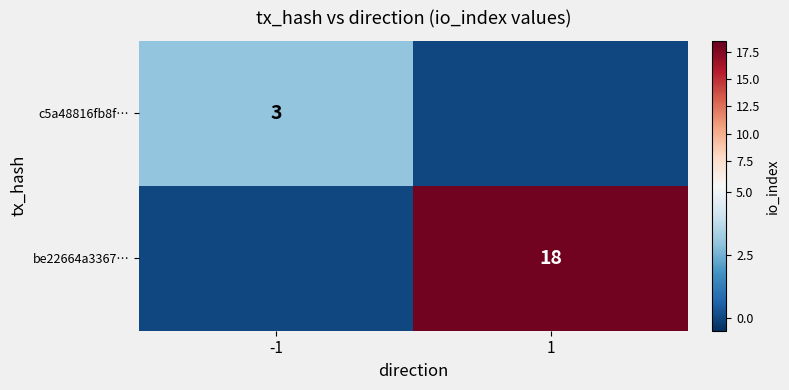

Is it true that be22664a3367… equals 7 at 1?

False